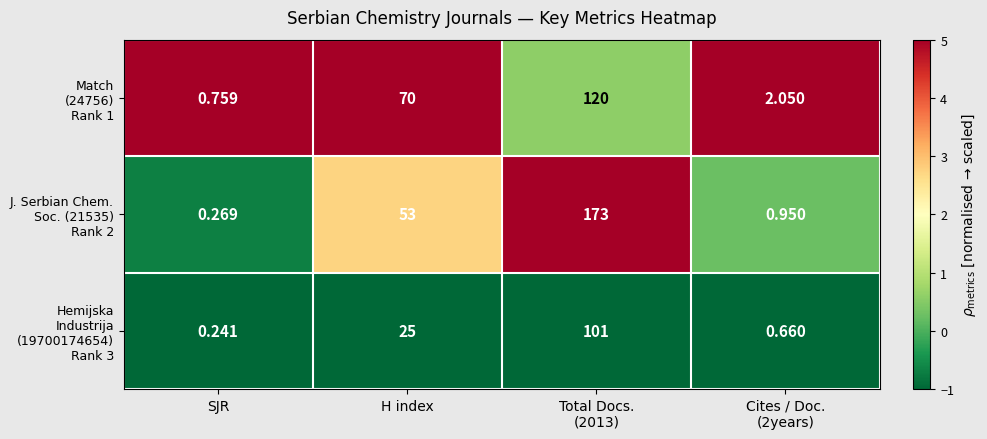

Which label corresponds to the smallest value in the chart?

SJR